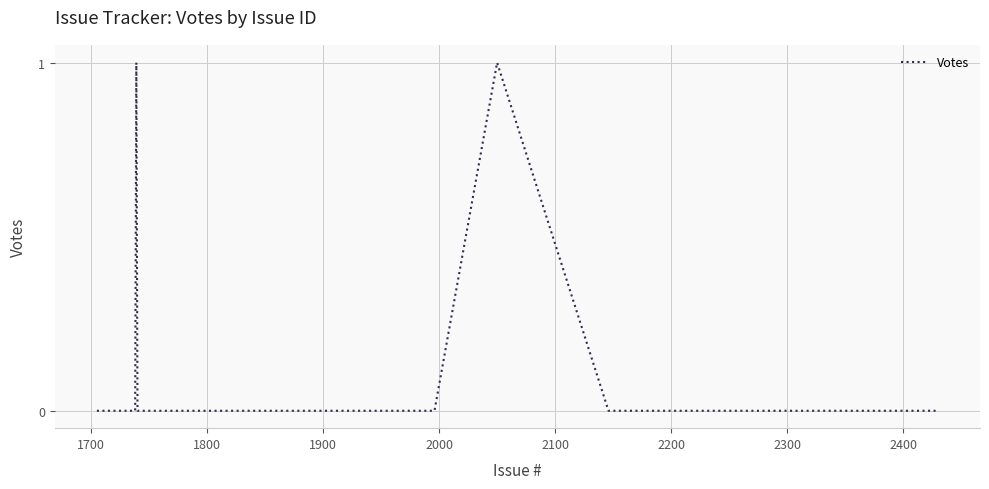

Does the chart have visible grid lines?

Yes